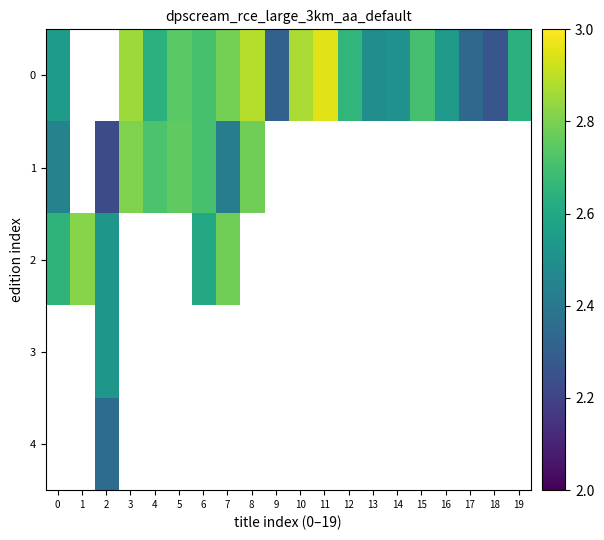

How many series are shown in this chart?

5